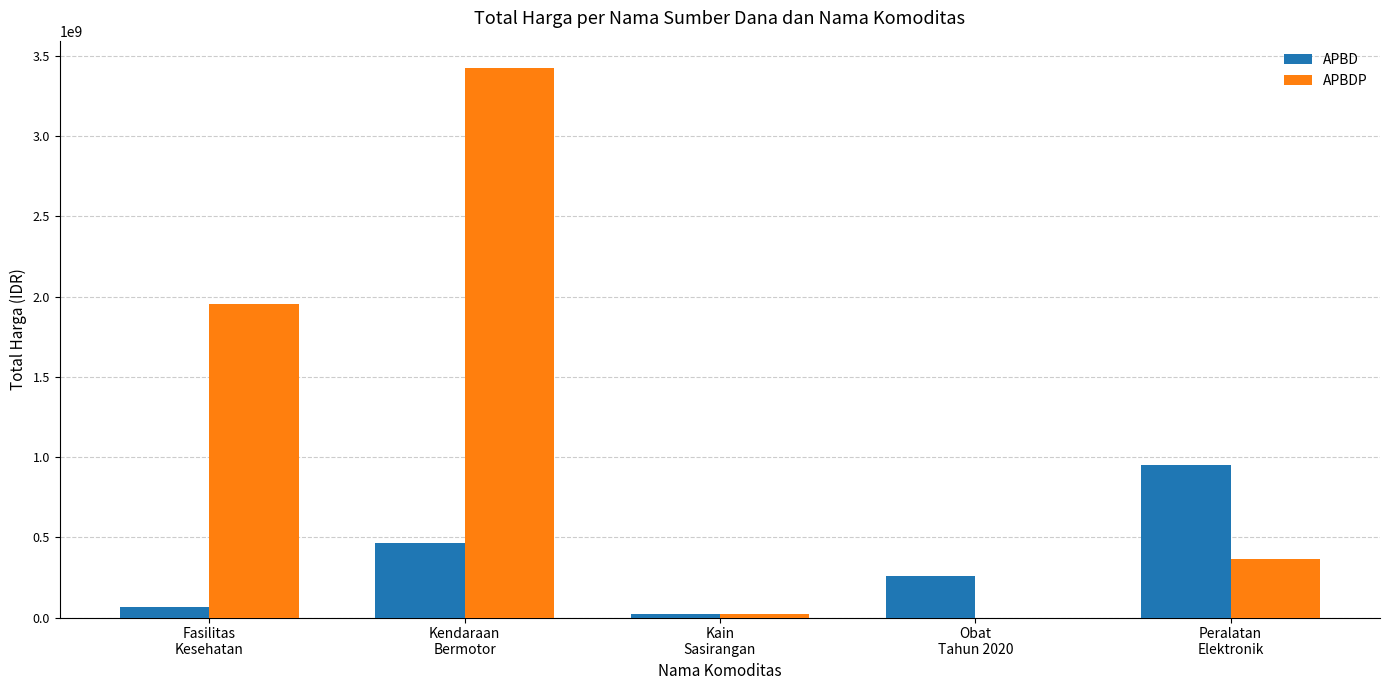

How many groups of bars are there?

5